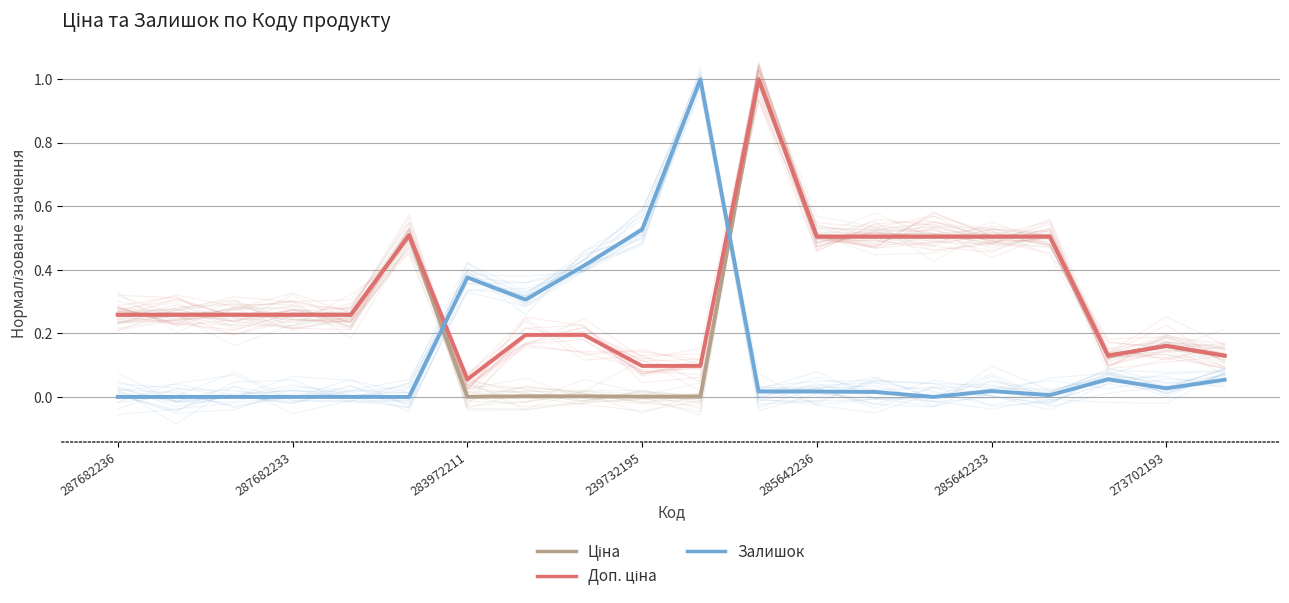

True or false: Ціна and Доп. ціна intersect in this chart.

False